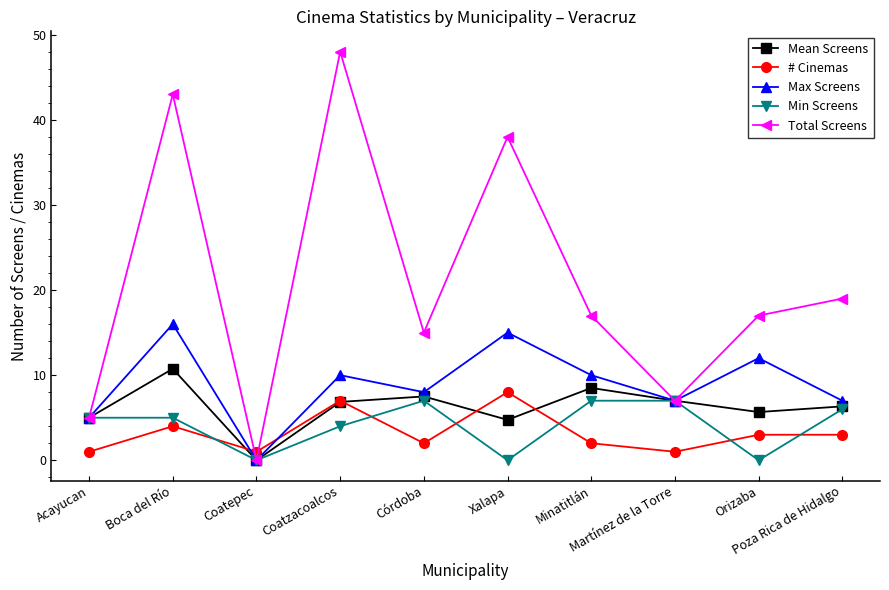

What position from the left is Córdoba?

5